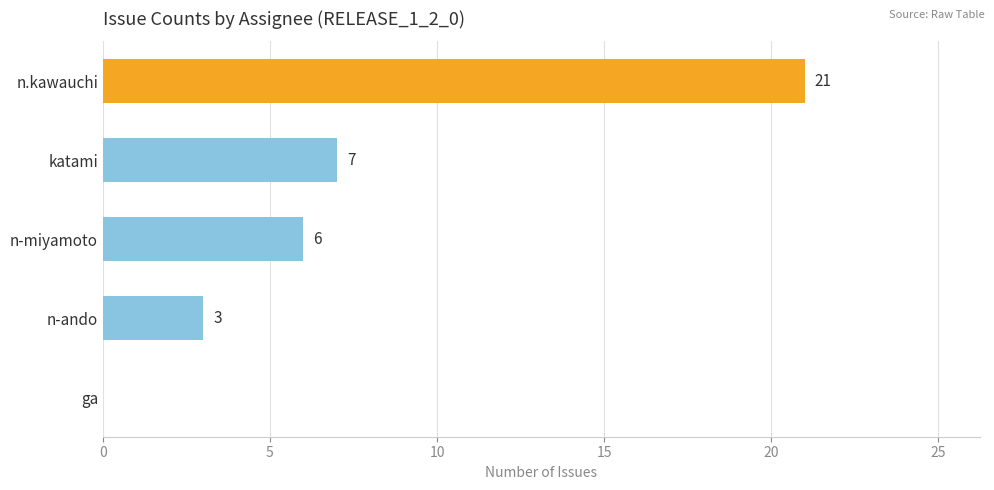

The chart shows a value of 3 at n-ando. True or false?

True